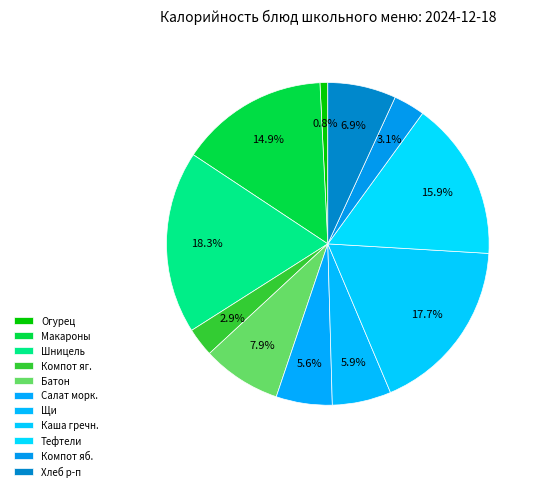

How many slices are in this pie chart?

11